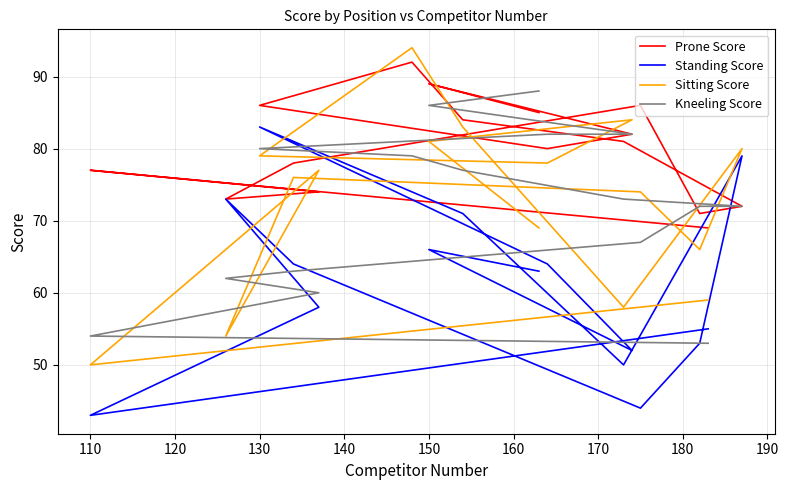

How many distinct data groups are displayed?

4